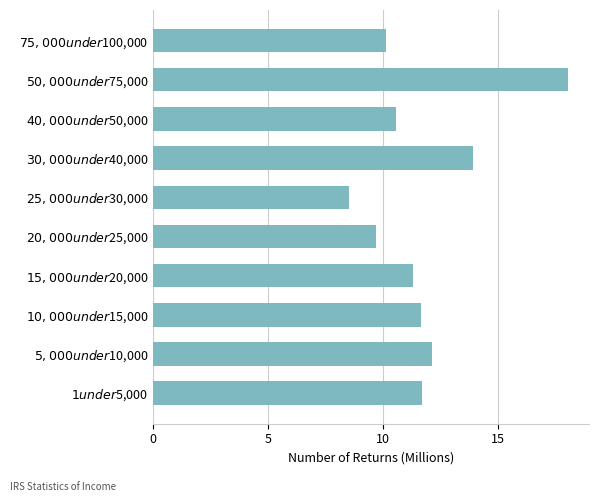

What is the sum of all values?

117.6